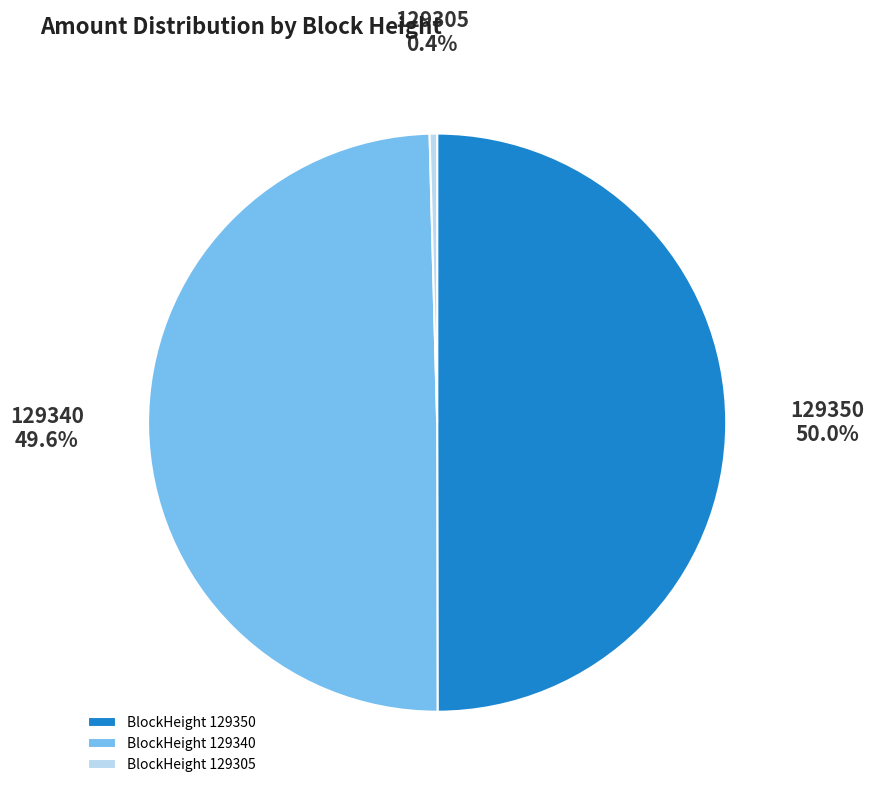

Which slice is the smallest?

BlockHeight 129305